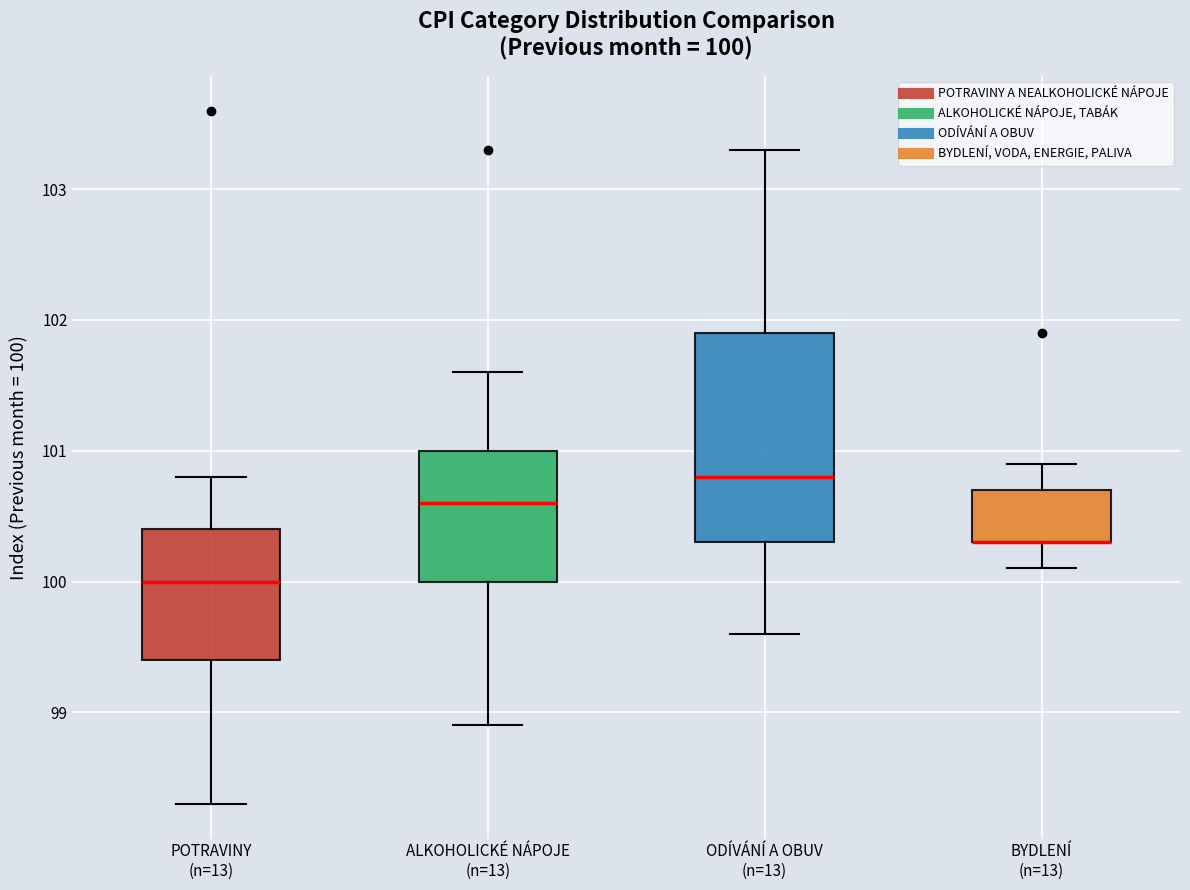

Comparing the boxes themselves (not the whiskers), which one is the tallest?

ODÍVÁNÍ A OBUV (n=13)